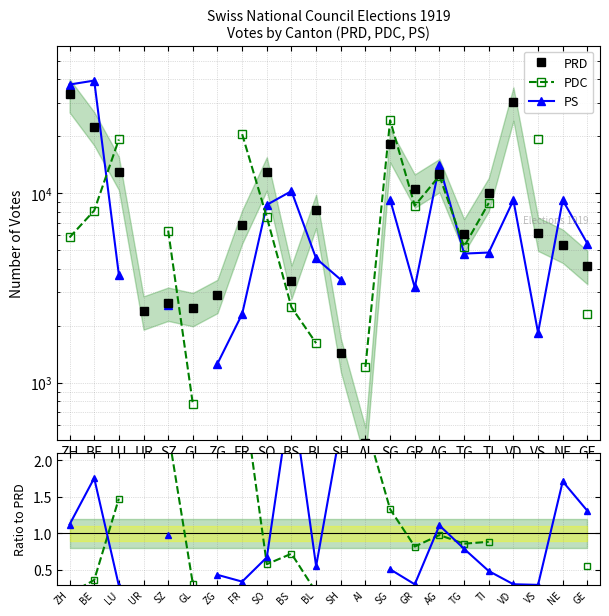

How many data points in PRD are less than 6768?

11